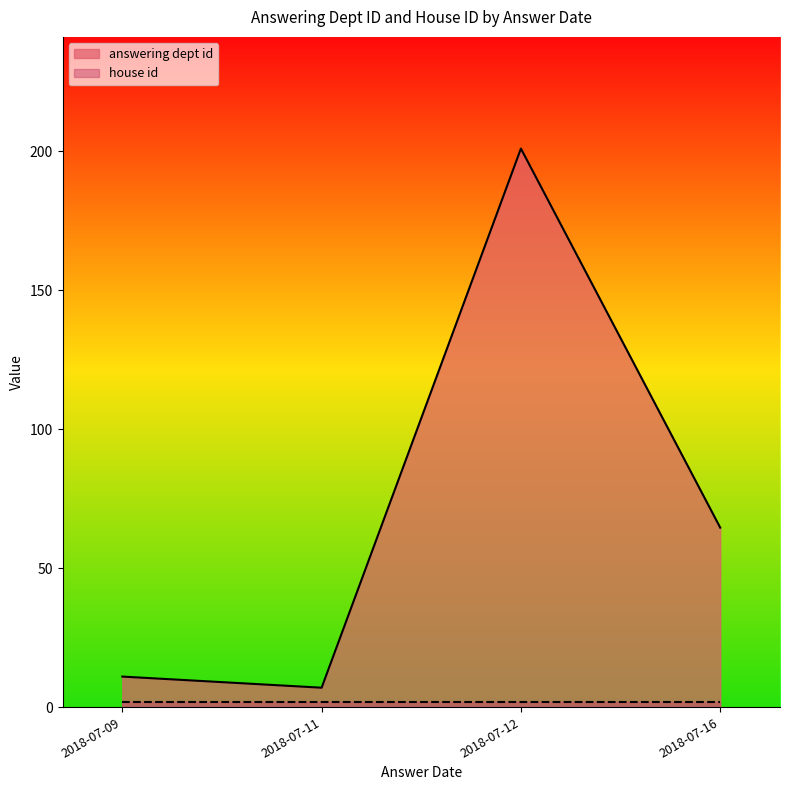

What is the average value of the answering dept id series?

70.9